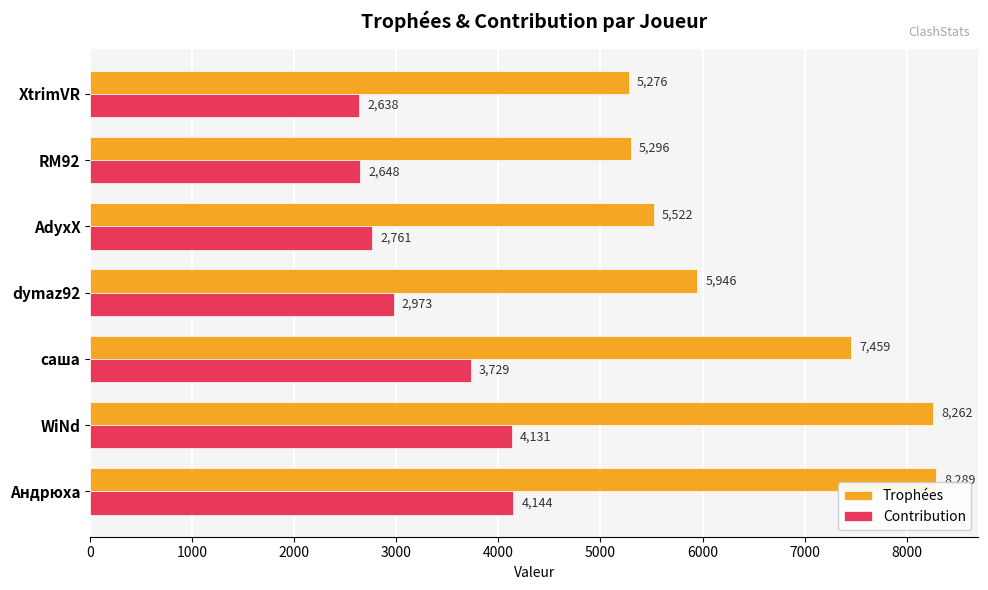

Where is Trophées nearest to the value 6782?

саша